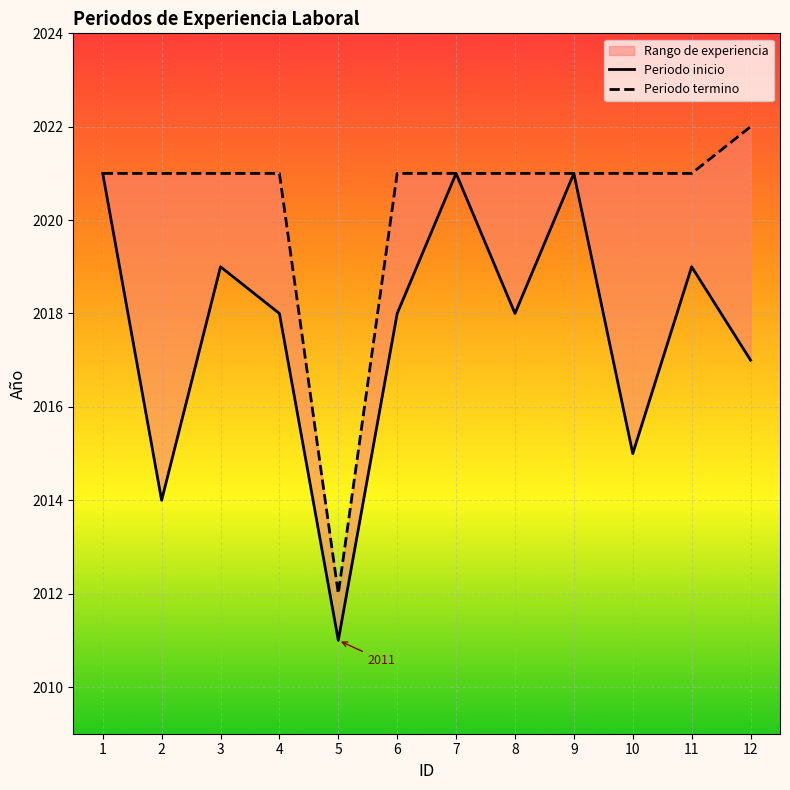

Is the value of Periodo termino at 3 greater than the value of Periodo inicio at 5?

Yes